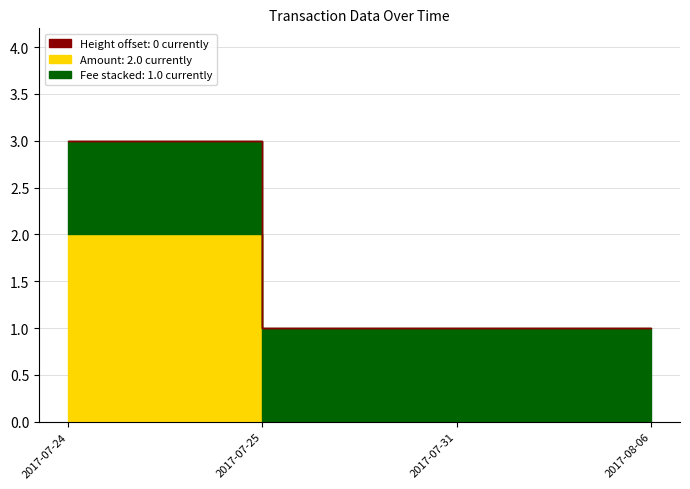

What is the difference between the highest and lowest values at 2017-08-06?

1